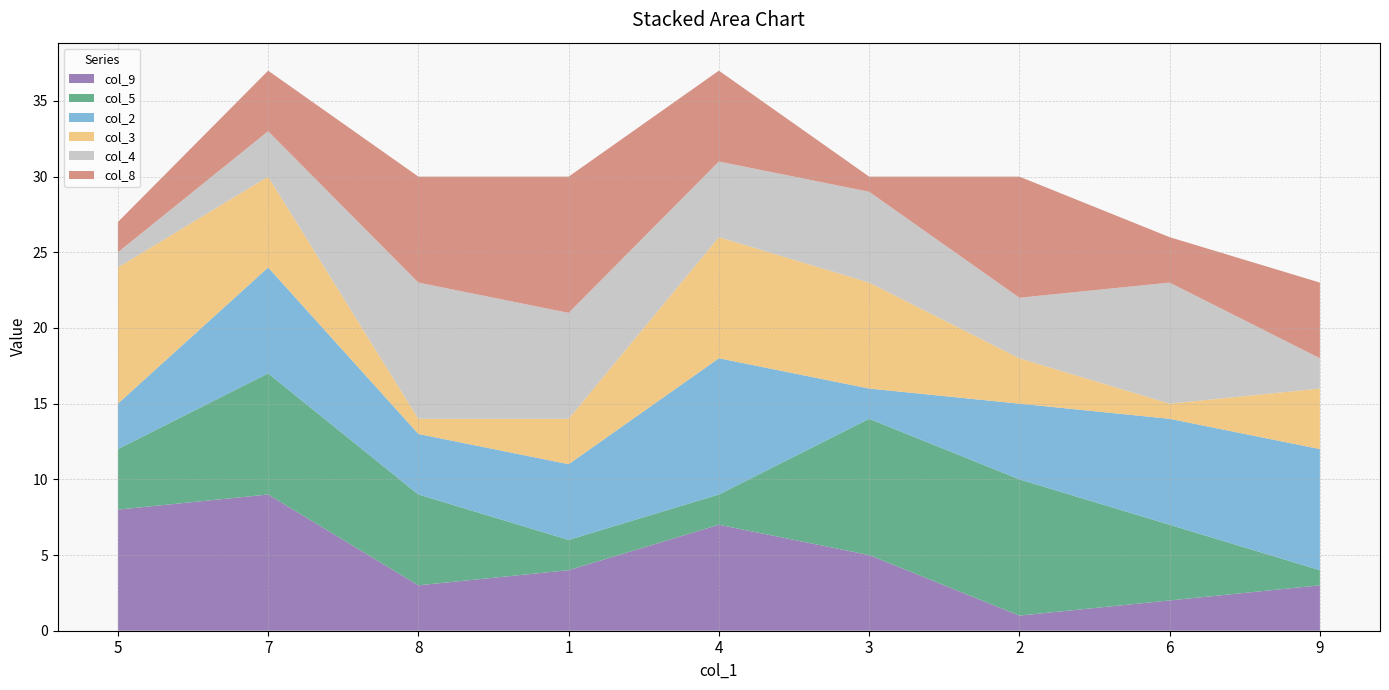

Reading left to right, what are all the values shown in this chart?

col_9: 5=8	7=9	8=3	1=4	4=7	3=5	2=1	6=2	9=3
col_5: 5=4	7=8	8=6	1=2	4=2	3=9	2=9	6=5	9=1
col_2: 5=3	7=7	8=4	1=5	4=9	3=2	2=5	6=7	9=8
col_3: 5=9	7=6	8=1	1=3	4=8	3=7	2=3	6=1	9=4
col_4: 5=1	7=3	8=9	1=7	4=5	3=6	2=4	6=8	9=2
col_8: 5=2	7=4	8=7	1=9	4=6	3=1	2=8	6=3	9=5